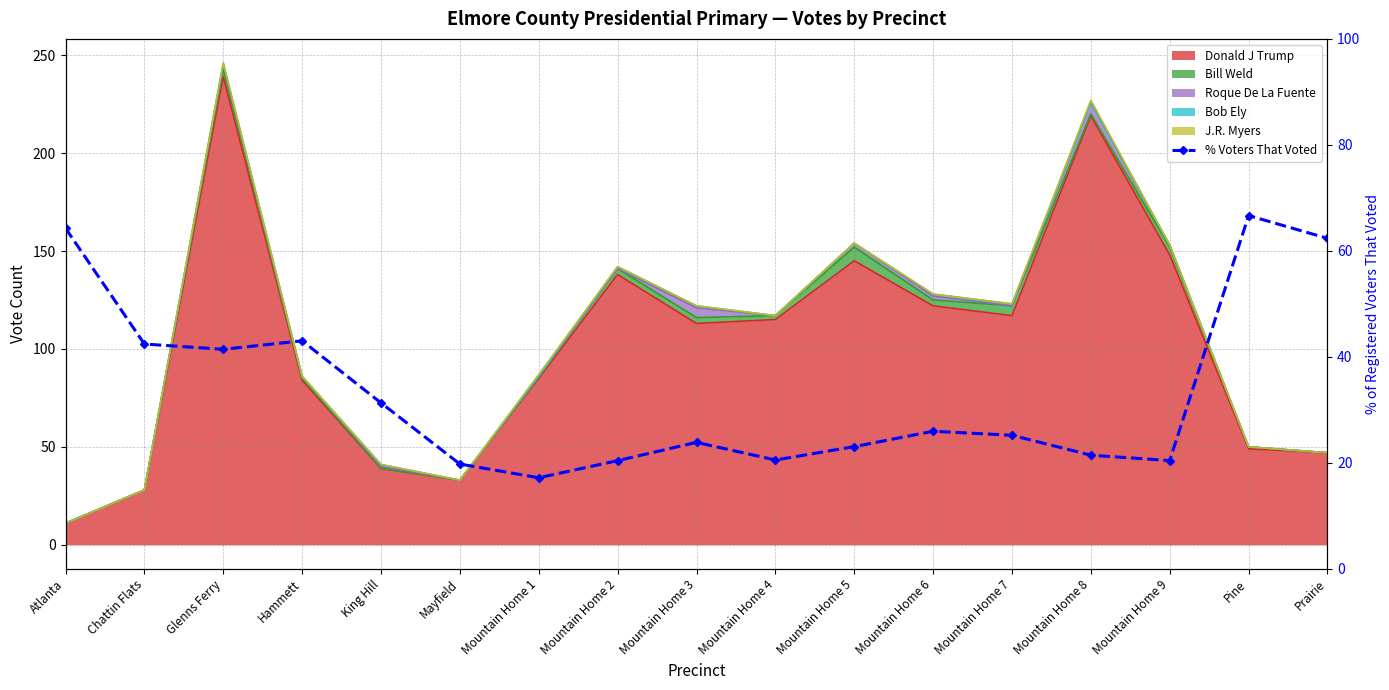

How many points are lower than both their immediate neighbors (excluding endpoints)?

4